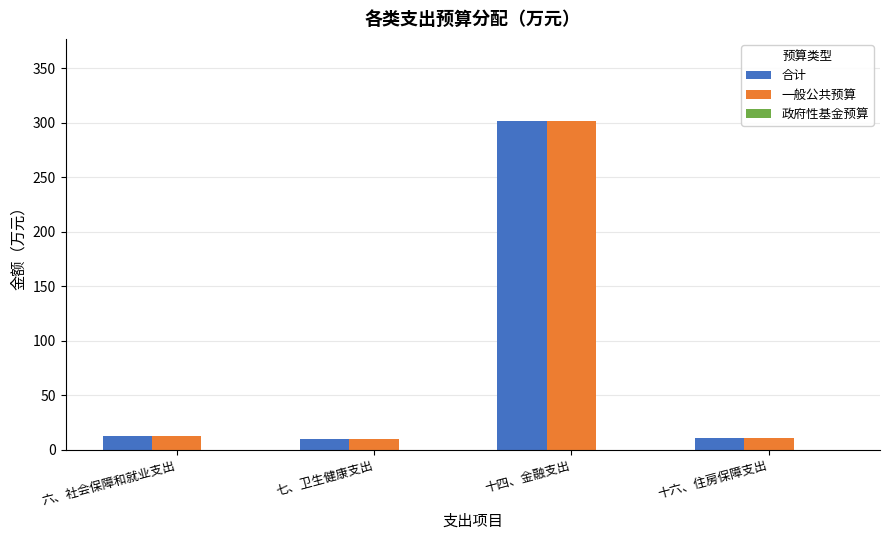

The value of 一般公共预算 at 十四、金融支出 is 301.5. True or false?

True